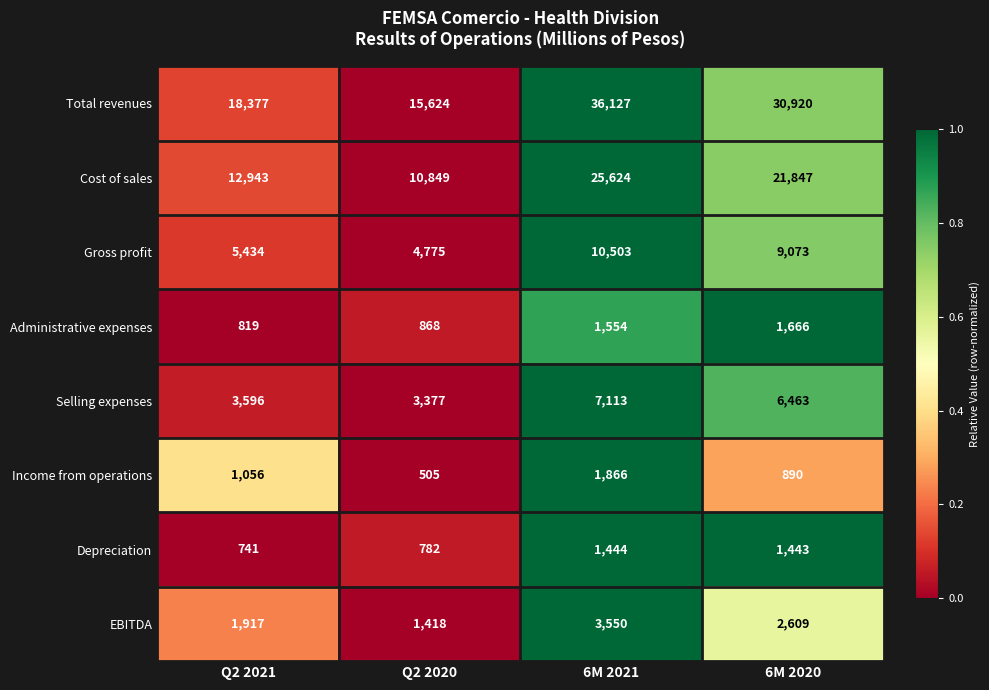

True or false: Gross profit has a value of 14939 at 6M 2021.

False